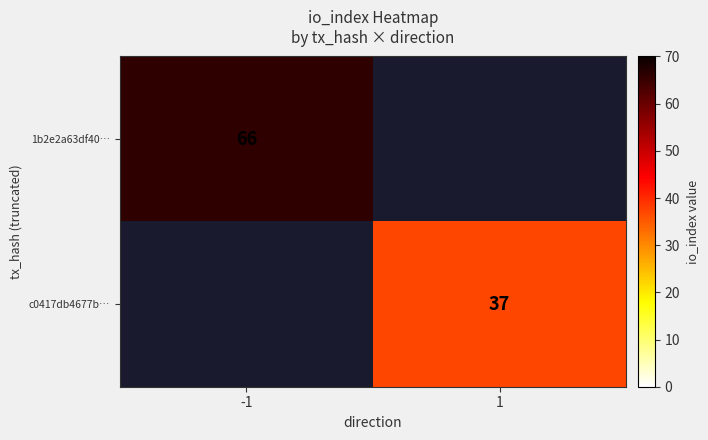

Is the value of c0417db4677b… at 1 greater than the value of 1b2e2a63df40… at -1?

No